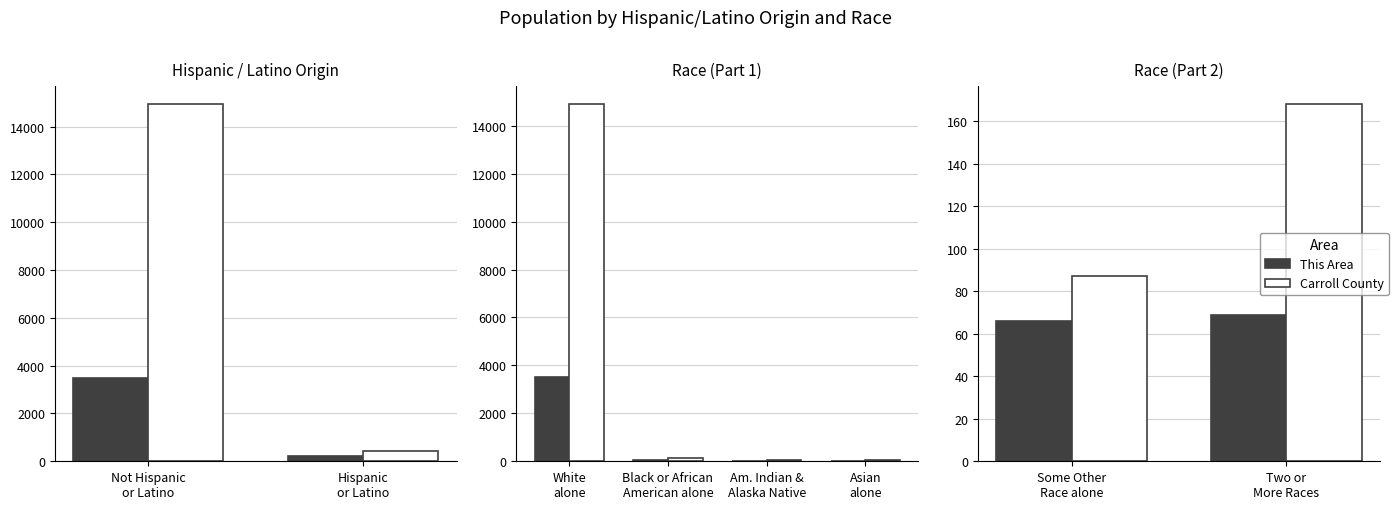

How many bars are there in each group?

2